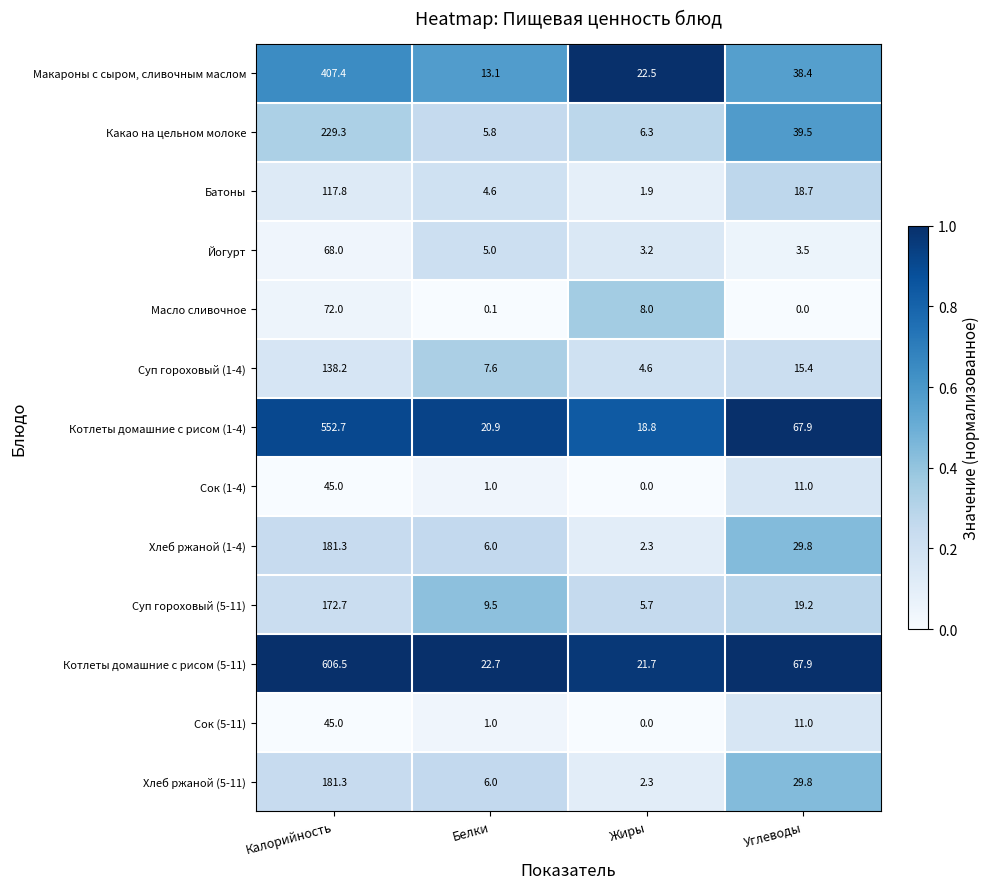

What value does the Котлеты домашние с рисом (5-11) series have at Углеводы?

67.9